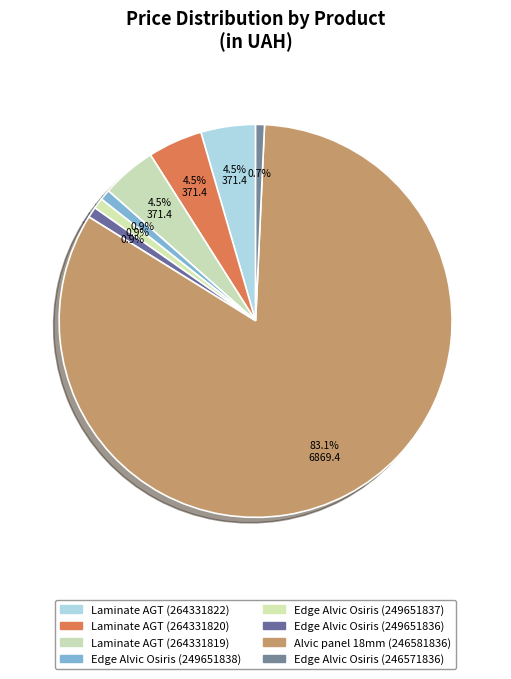

Count the number of slices in the pie.

8